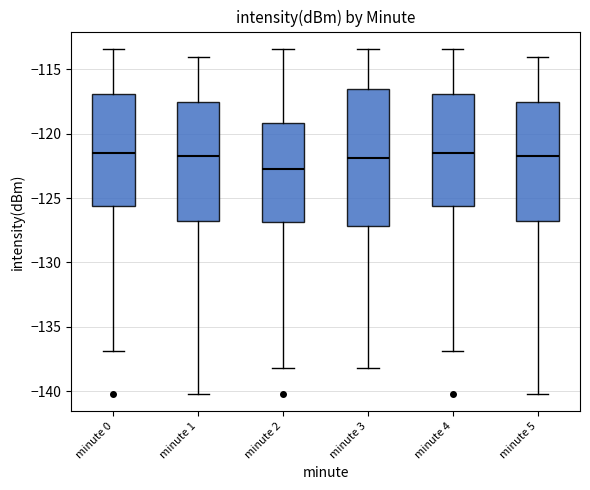

Where does the lower whisker of the box for minute 3 end on the y-axis? The values are not printed on the chart, so give them approximately, as read against the axis.

-138.0